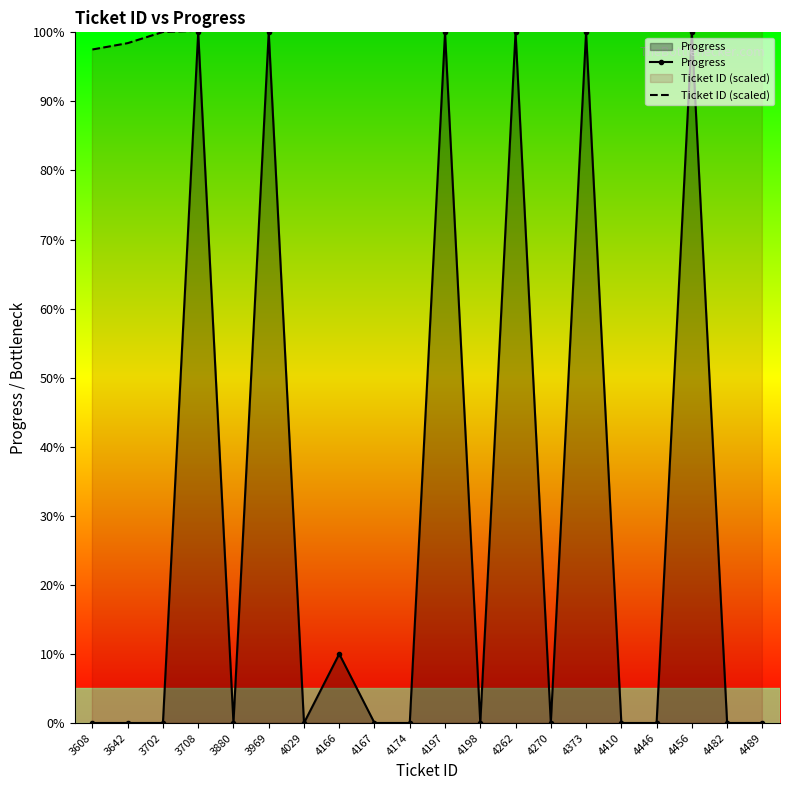

What is the difference between the maximum and minimum values in the Progress series?

100